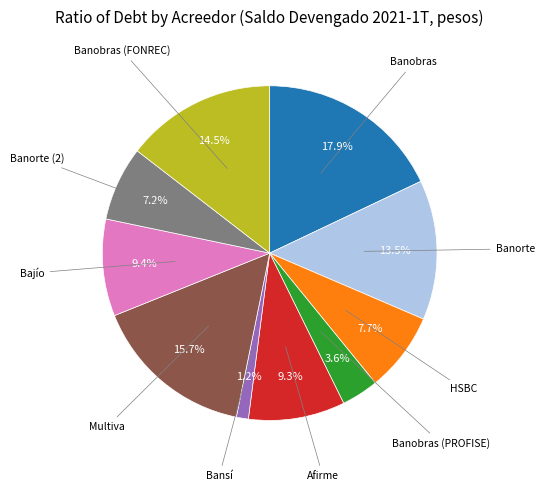

Does any single category account for the majority?

No